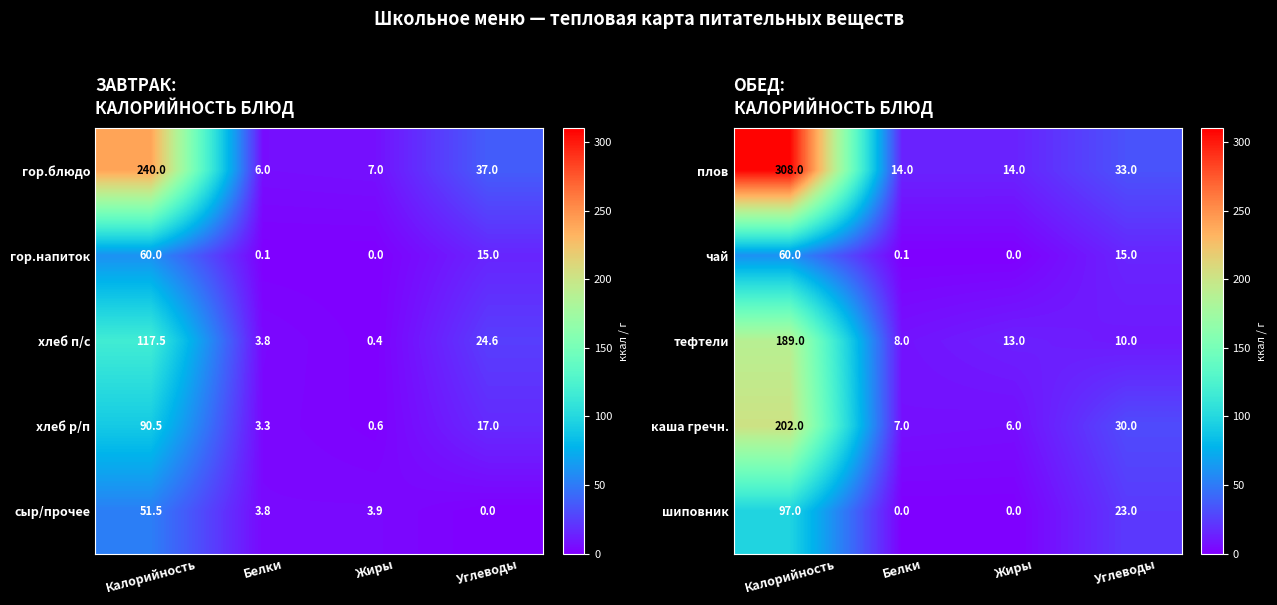

The плов series shows 192.2 at Калорийность. True or false?

False